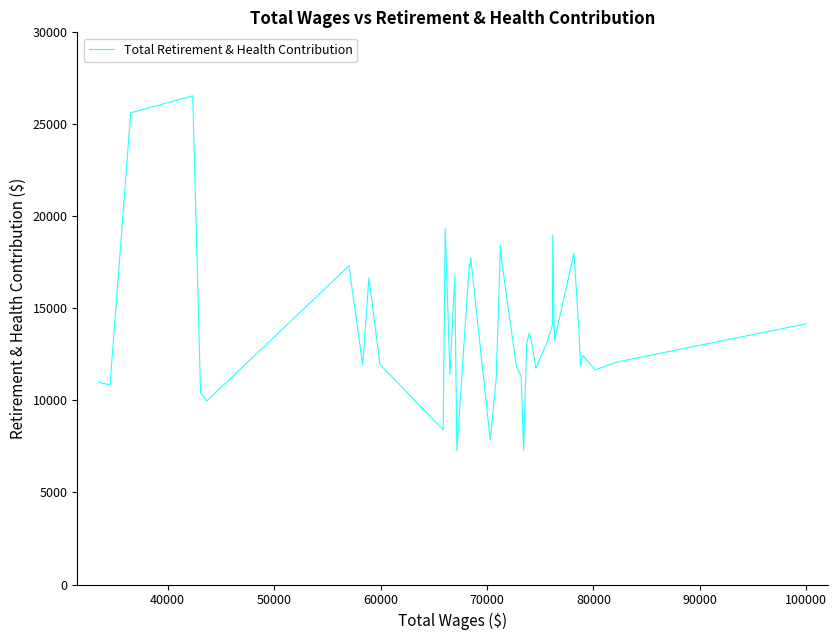

What is the difference between the maximum and minimum values?

19293.2